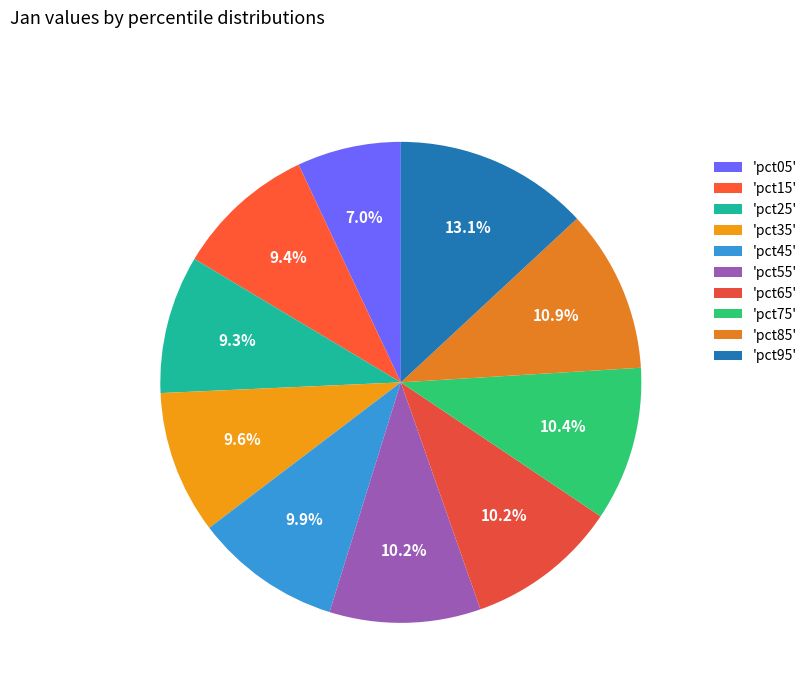

Count the number of slices in the pie.

10